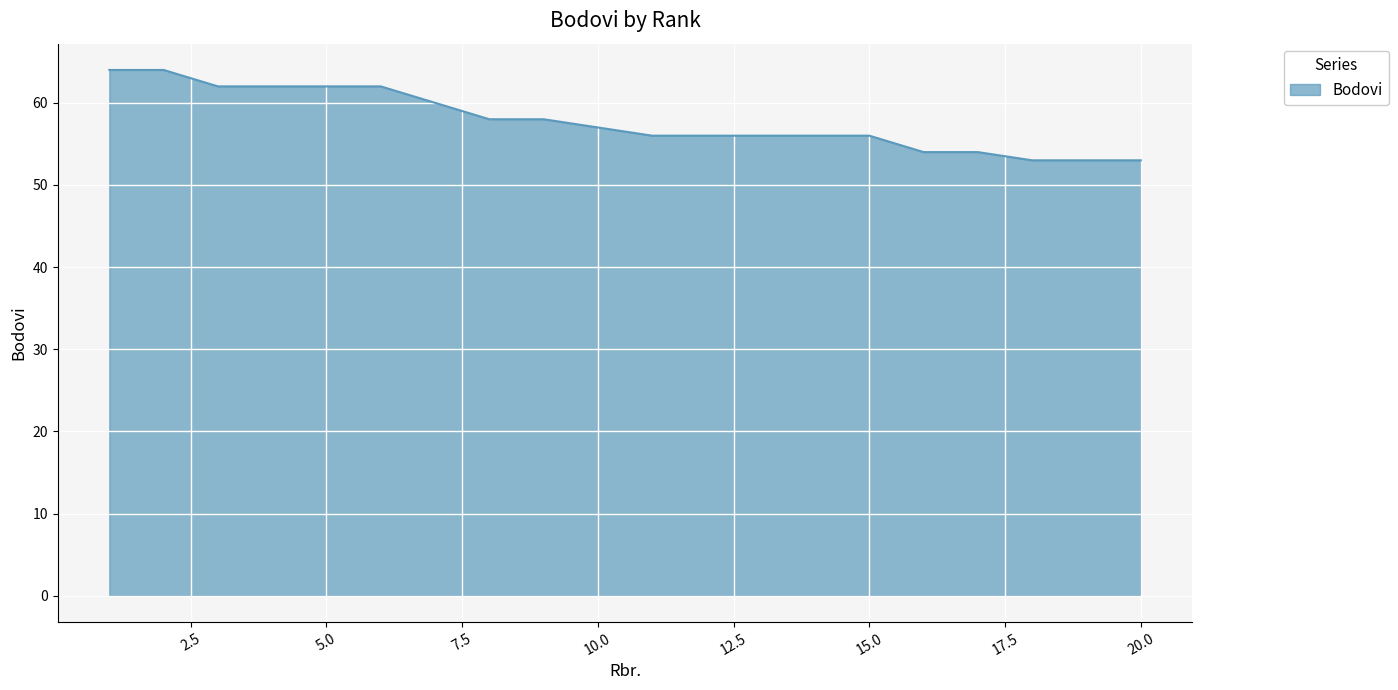

What is the minimum value shown in the chart?

53